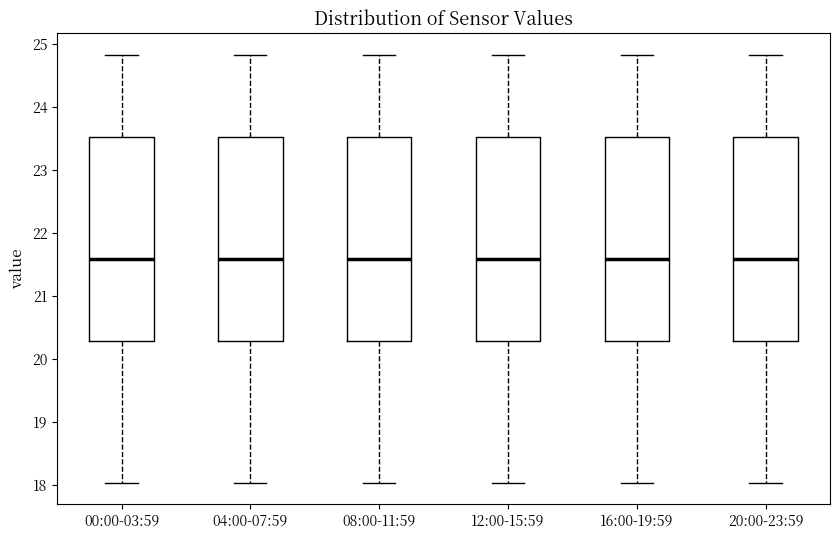

Reading left to right, read every box against the y-axis: the position of its median line, the range the box covers, and the ends of its whiskers. The values are not printed on the chart, so give them approximately, as read against the axis.

00:00-03:59: median 21.6, box 20.3 to 23.5, whiskers 18.0 to 24.8
04:00-07:59: median 21.6, box 20.3 to 23.5, whiskers 18.0 to 24.8
08:00-11:59: median 21.6, box 20.3 to 23.5, whiskers 18.0 to 24.8
12:00-15:59: median 21.6, box 20.3 to 23.5, whiskers 18.0 to 24.8
16:00-19:59: median 21.6, box 20.3 to 23.5, whiskers 18.0 to 24.8
20:00-23:59: median 21.6, box 20.3 to 23.5, whiskers 18.0 to 24.8